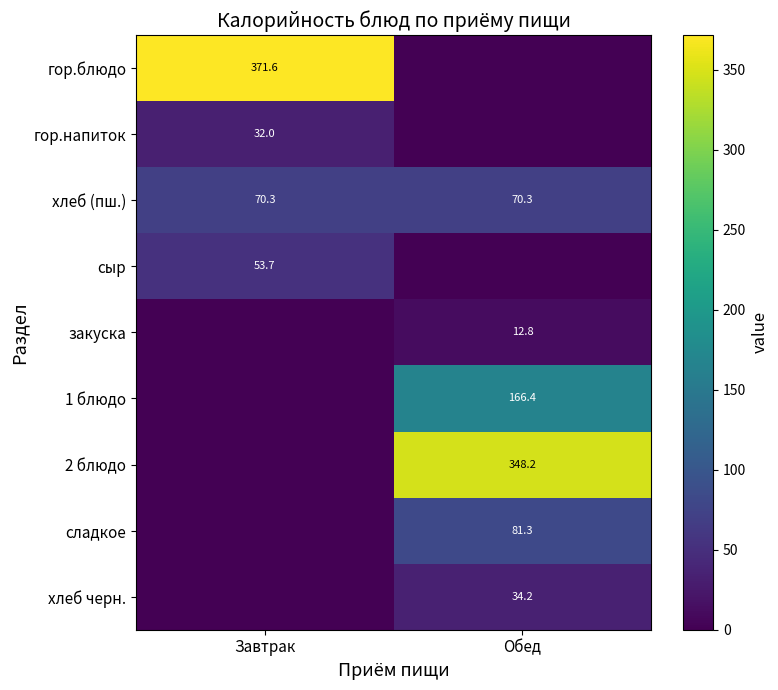

Which has a higher value, Обед or Завтрак?

Завтрак